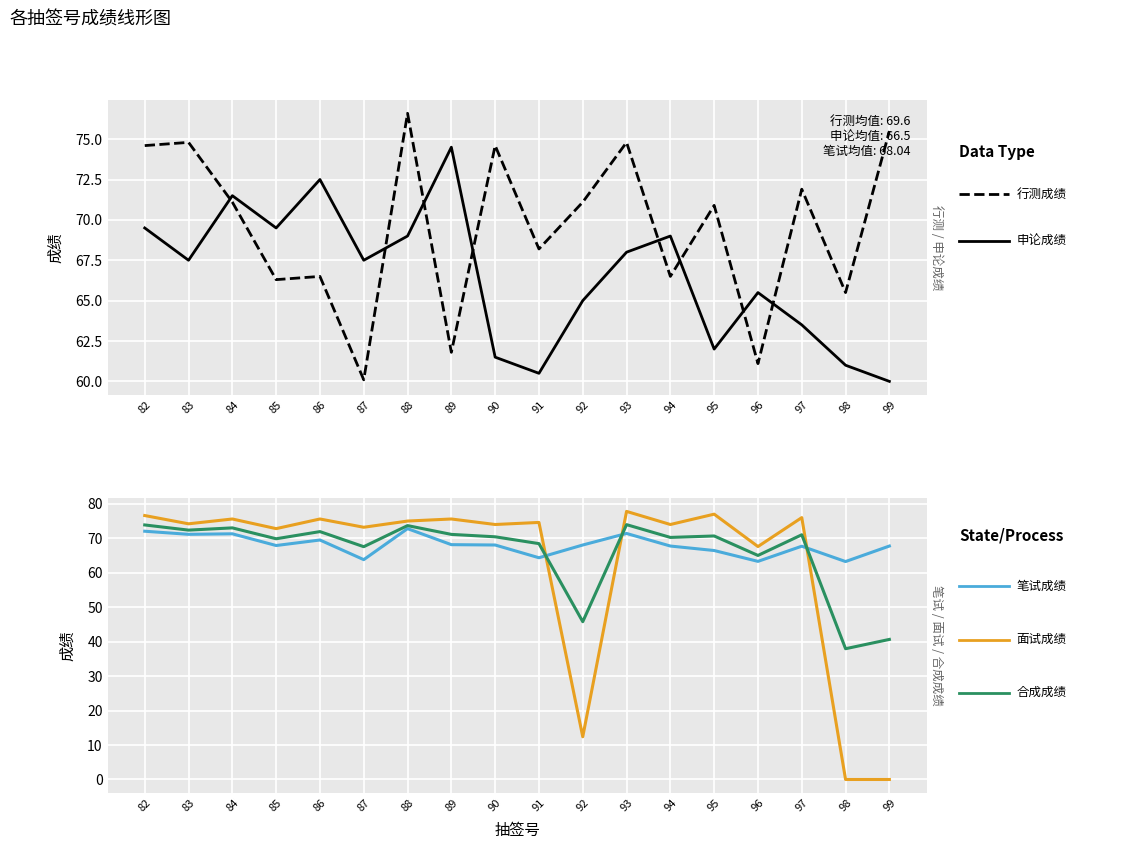

In 面试成绩, how many points are lower than both neighbors (excluding endpoints)?

7